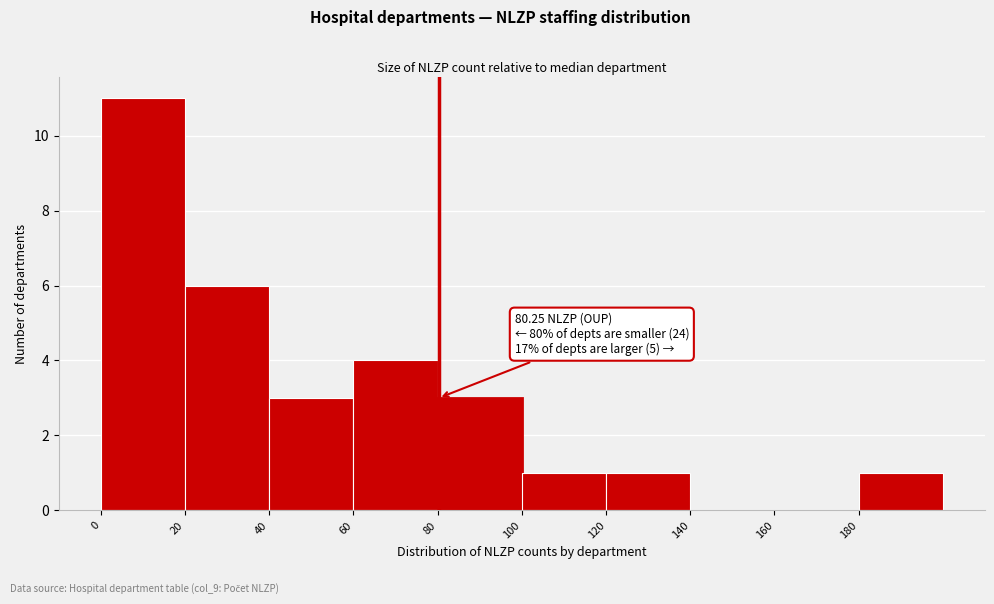

Over which range of the x-axis is the bar tallest?

0 to 20